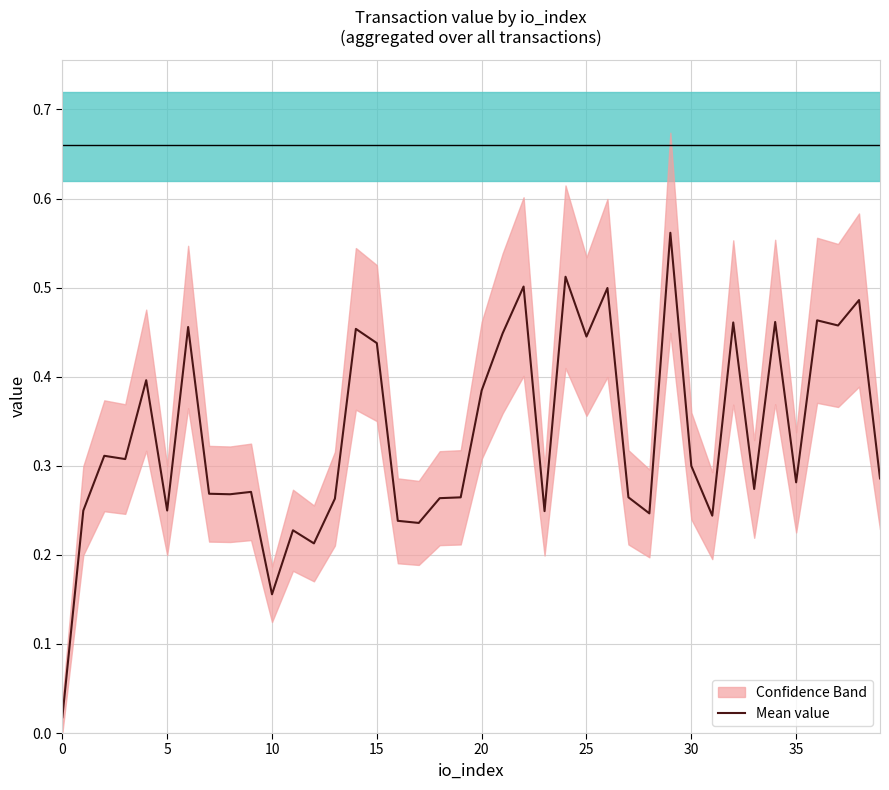

True or false: the data shows 0.4 at 33.

False